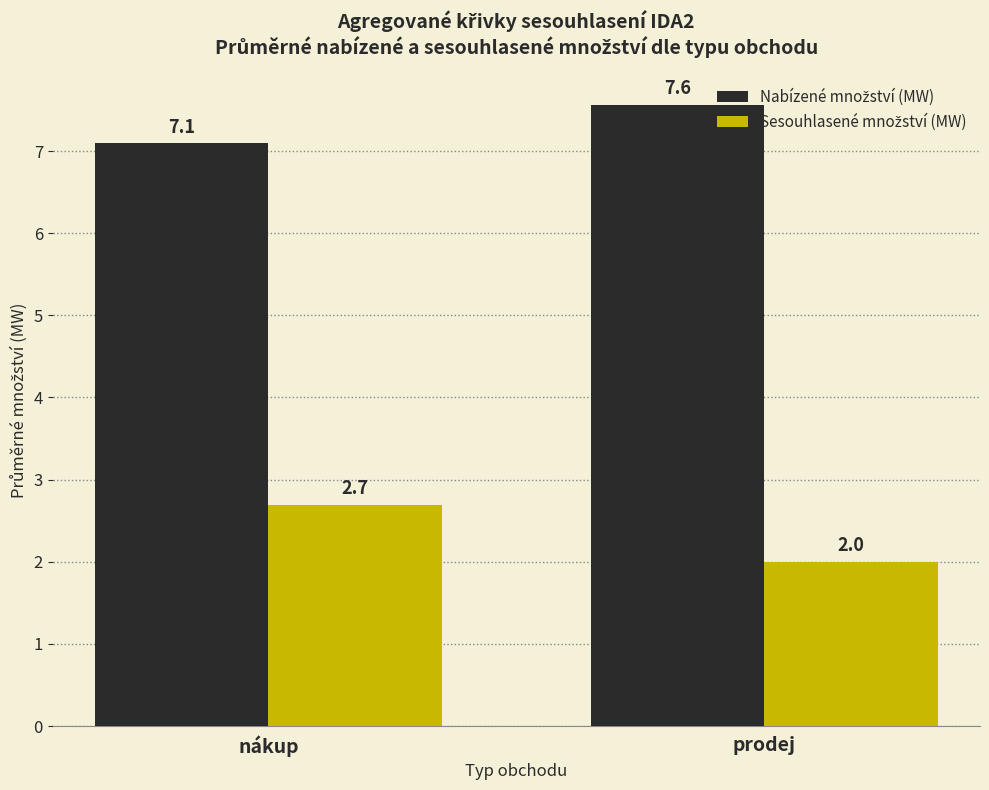

At which category is the sum across all series the highest?

nákup